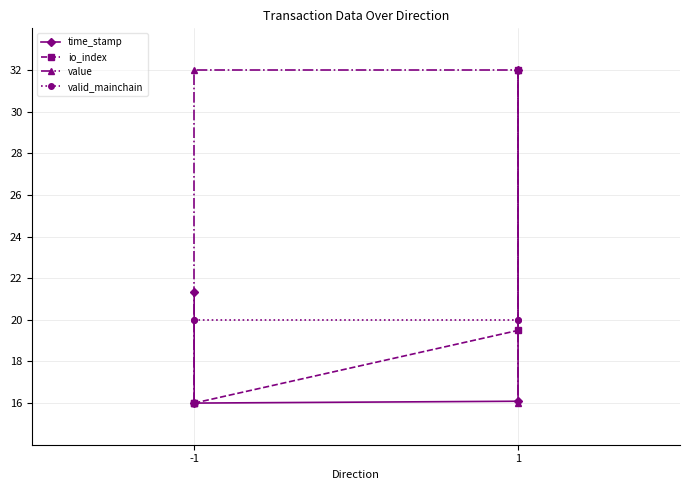

What is the average value of the time_stamp series?

21.4